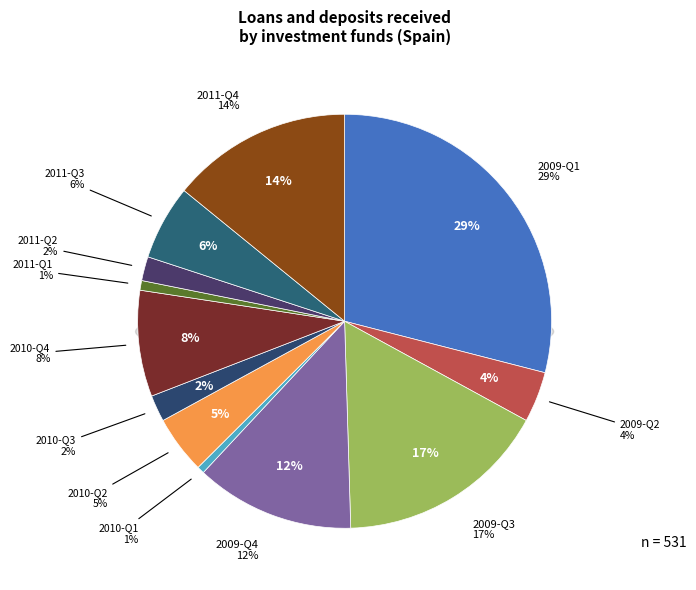

How many slices are in this pie chart?

12